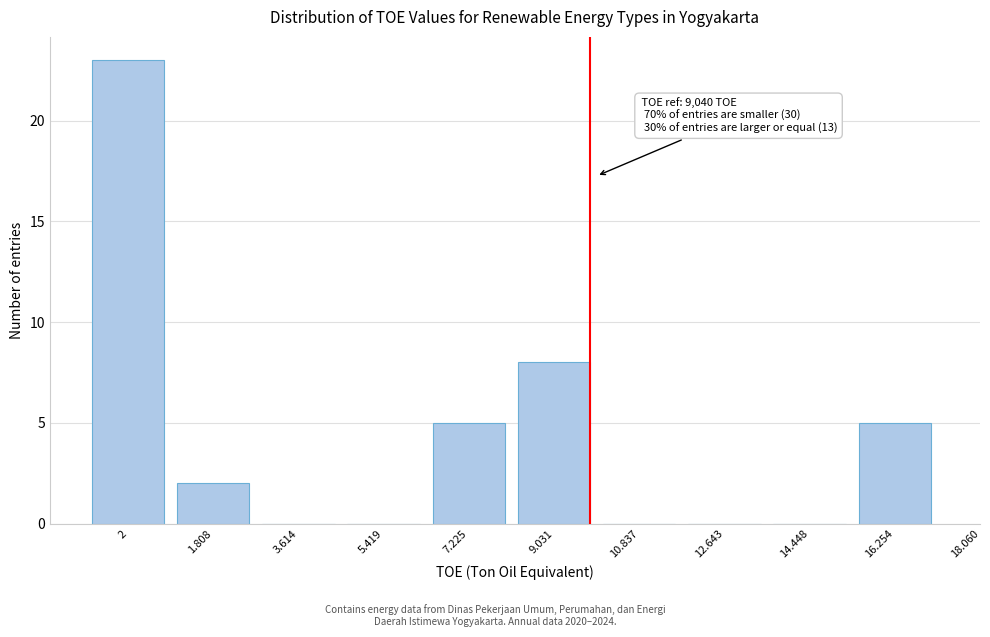

Reading left to right, list all the values displayed in this chart.

2=23	1.808=2	3.614=0	5.419=0	7.225=5	9.031=8	10.837=0	12.643=0	14.448=0	16.254=5